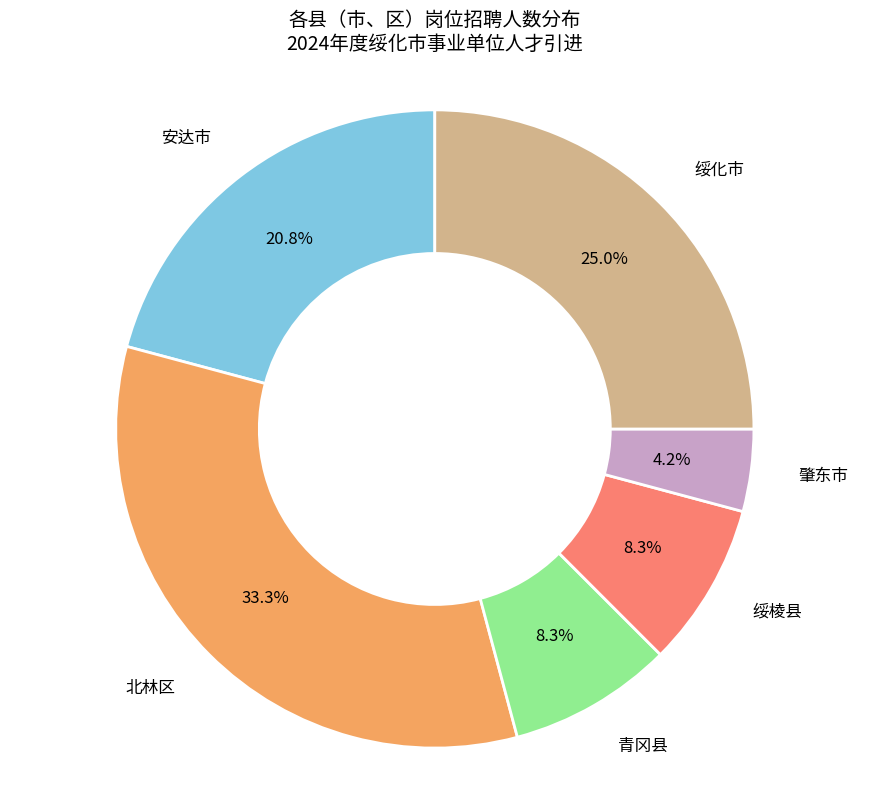

Does any single category account for the majority?

No